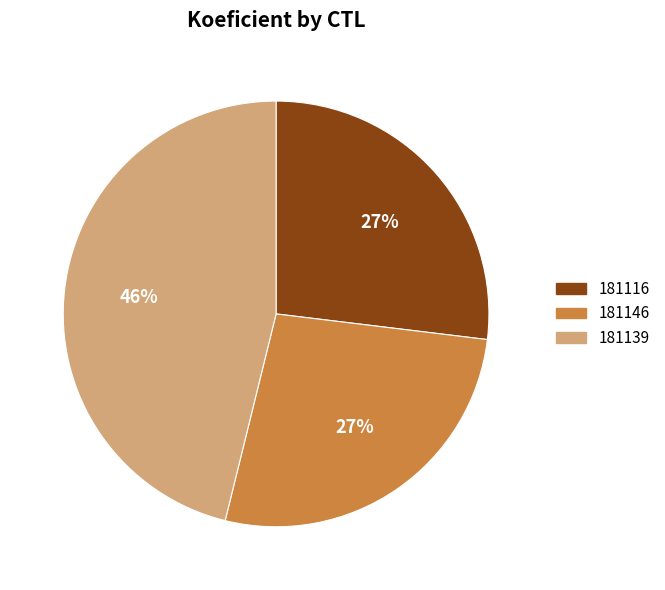

Is there any slice that represents more than half of the pie?

No